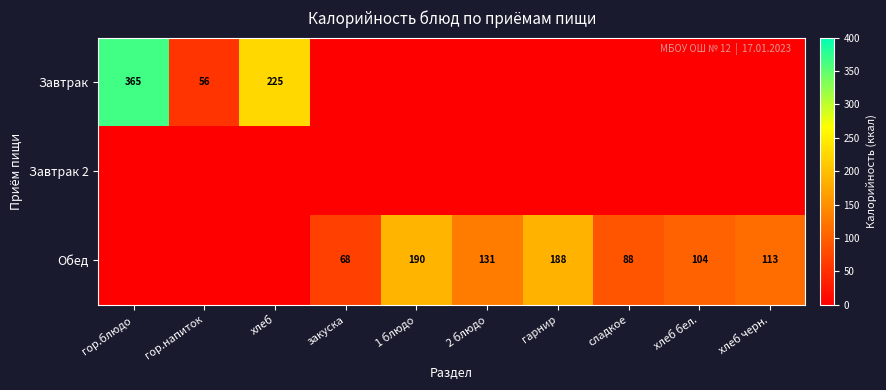

Which has a higher value, гор.напиток or хлеб?

хлеб